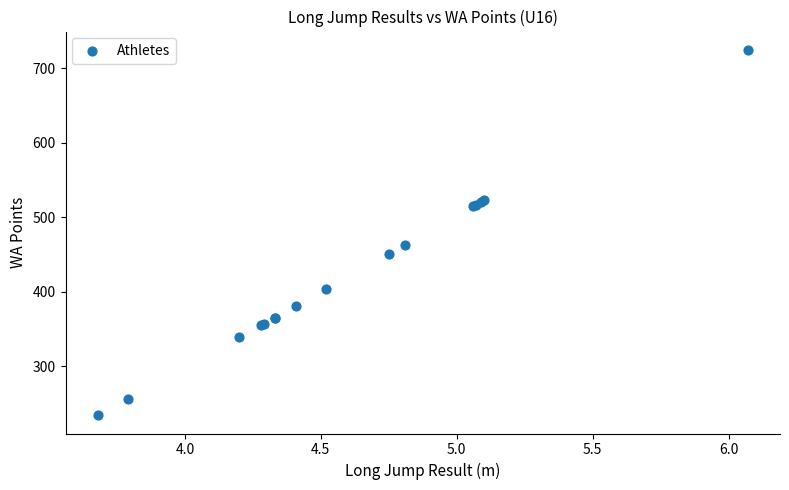

What Y value in the scatter plot is closest to 479?

463